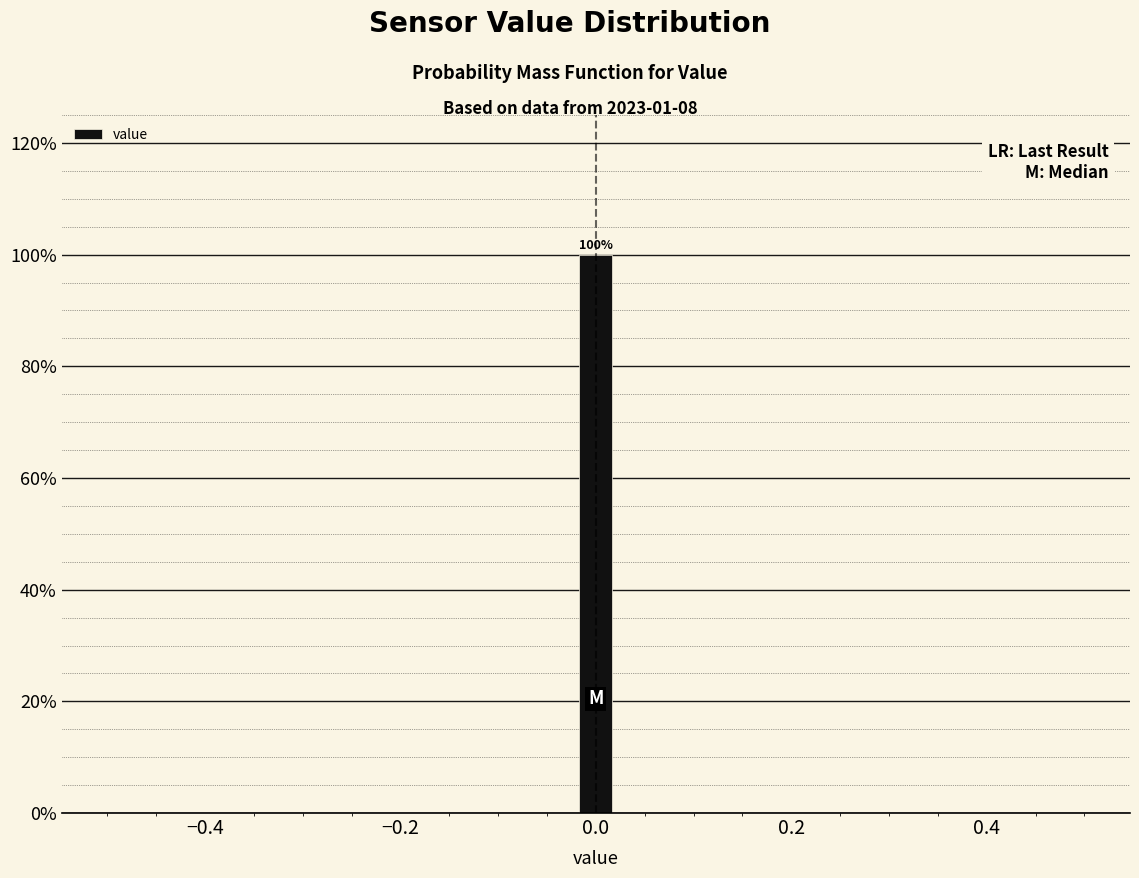

Around what value on the x-axis is the tallest bar? Give the approximate position of its centre, as read against the axis.

0.00